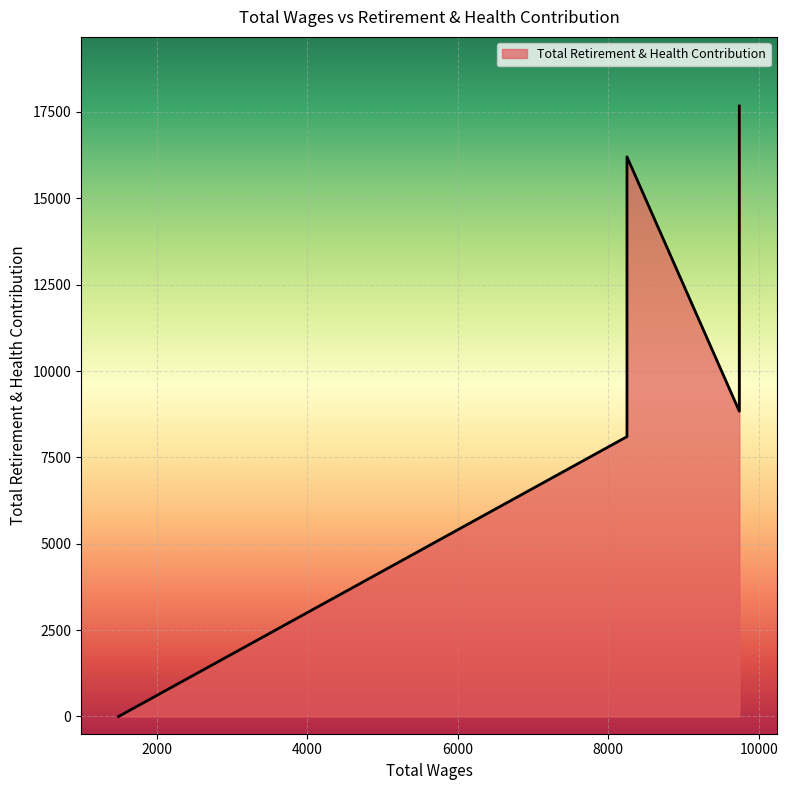

Rank the categories by value from highest to lowest.

9743.0, 9743.0, 8250.0, 9743.0, 8250.0, 1493.0, 1493.0